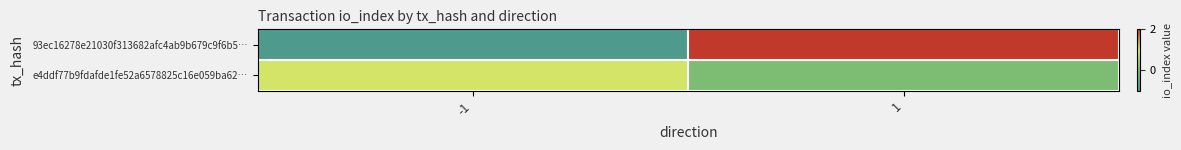

What is the difference between the highest and lowest values at 1?

2